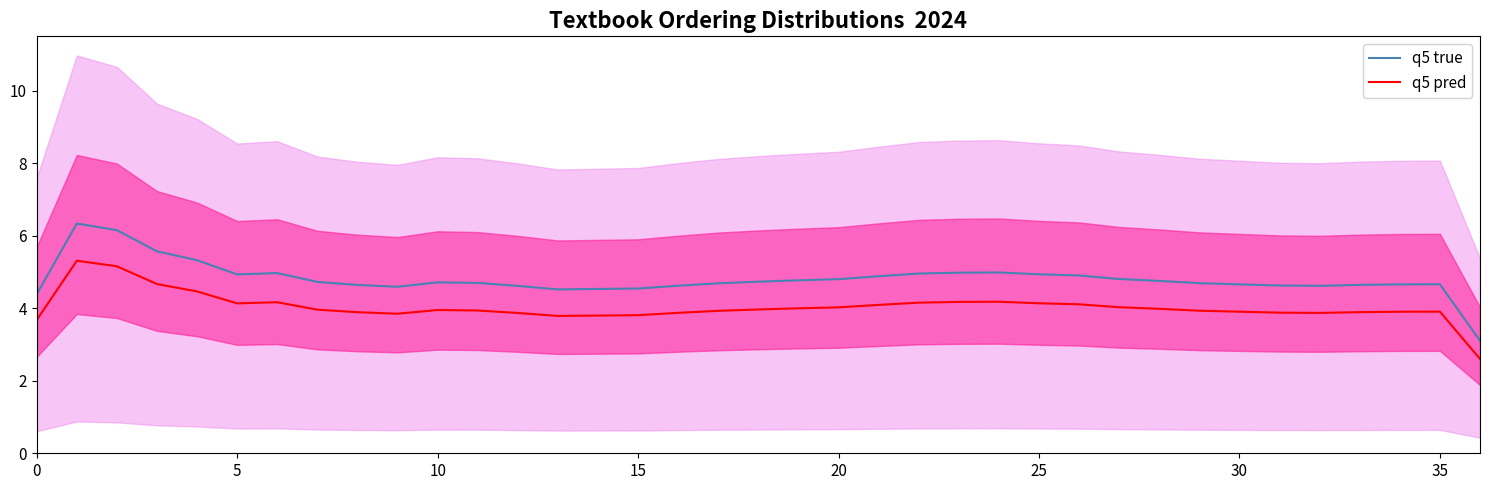

What is the difference between the highest and lowest values at 31?

0.7